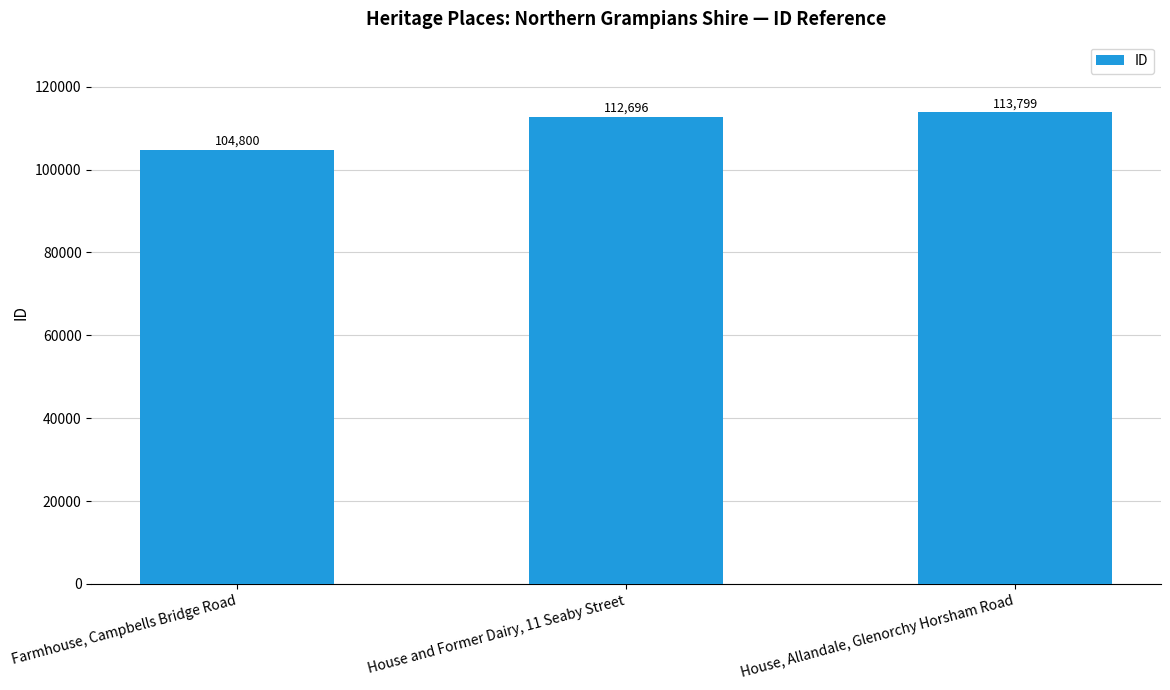

What is the change in value from Farmhouse, Campbells Bridge Road to House and Former Dairy, 11 Seaby Street?

+7896